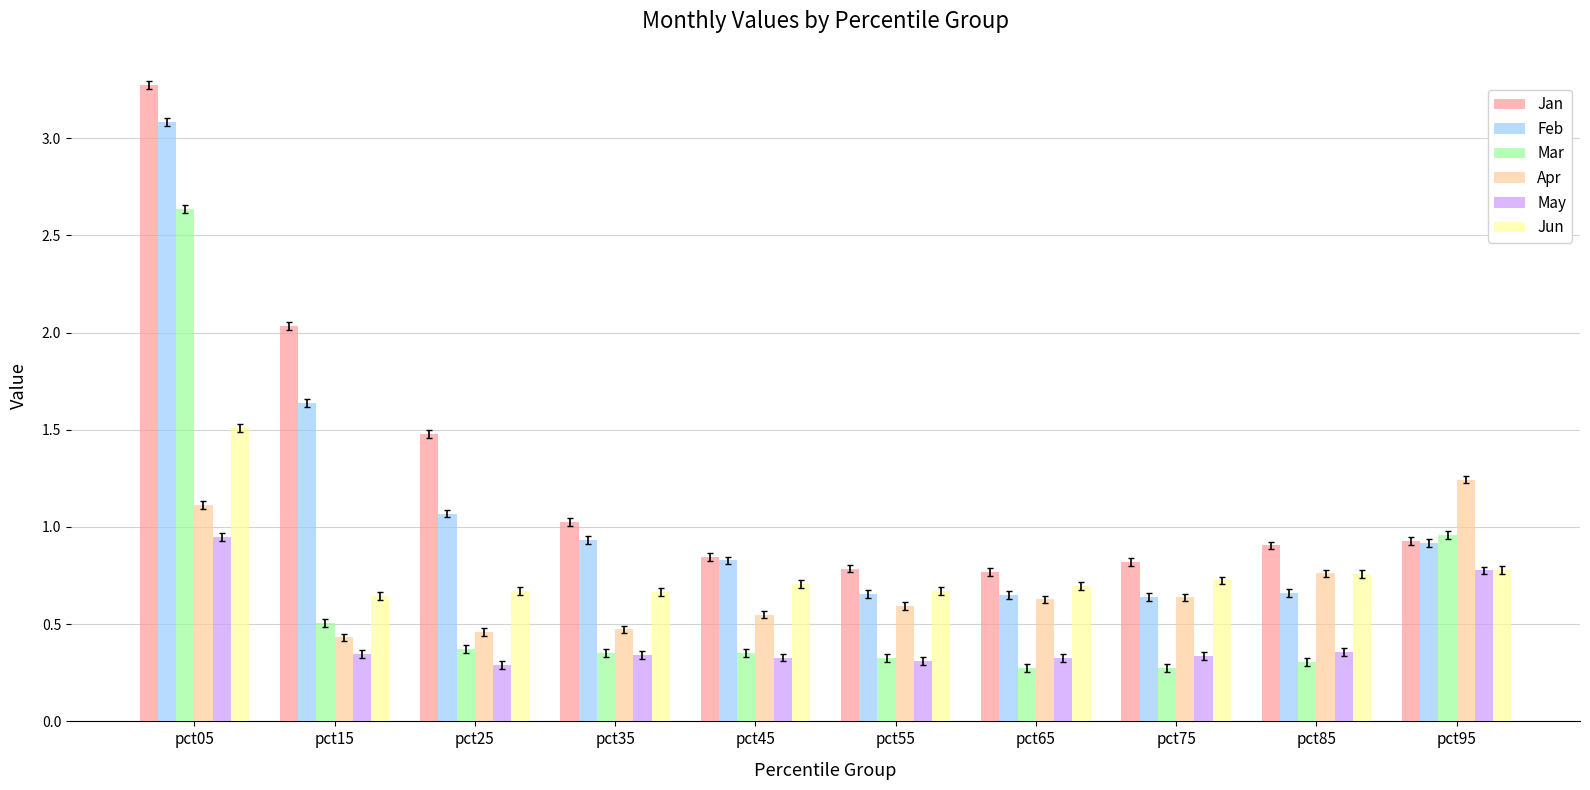

What is the difference between the maximum and minimum values in the Jan series?

2.5